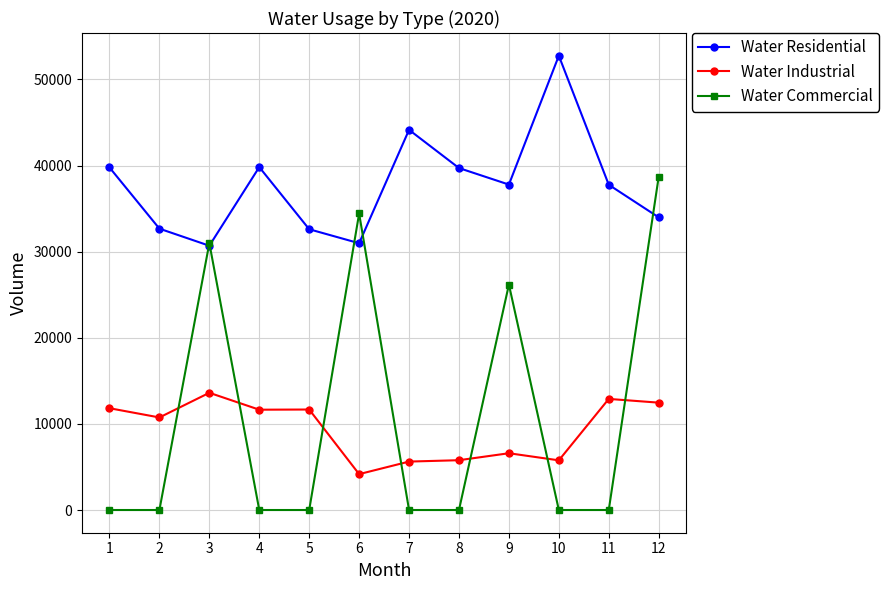

What are all the series names shown in the legend?

Water Residential, Water Industrial, Water Commercial